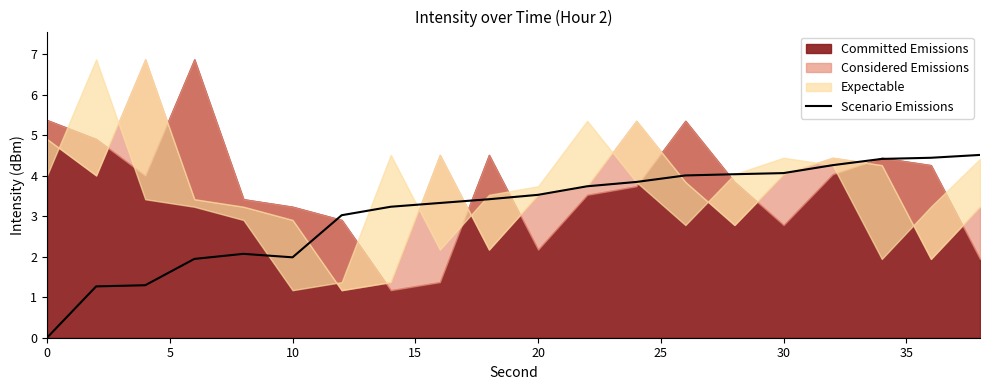

The value of Scenario Emissions at 20 is 3.5. True or false?

True